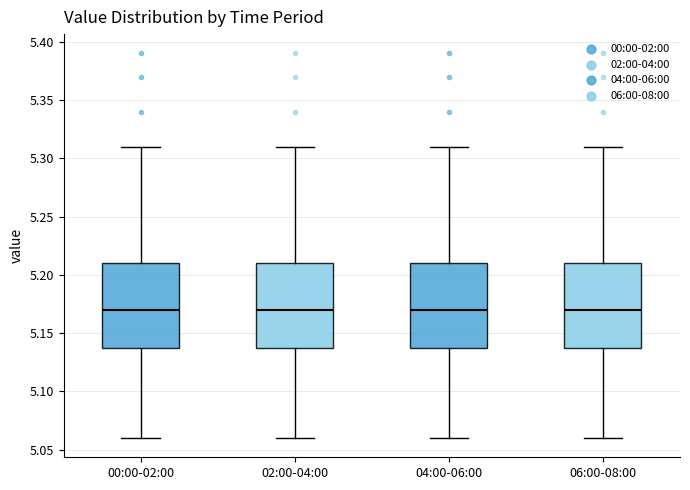

Reading left to right, transcribe this box plot: for each box, give where its median line is, the range the box spans, and where its two whiskers end, as read against the y-axis. The values are not printed on the chart, so give them approximately, as read against the axis.

00:00-02:00: median 5.17, box 5.14 to 5.21, whiskers 5.06 to 5.31
02:00-04:00: median 5.17, box 5.14 to 5.21, whiskers 5.06 to 5.31
04:00-06:00: median 5.17, box 5.14 to 5.21, whiskers 5.06 to 5.31
06:00-08:00: median 5.17, box 5.14 to 5.21, whiskers 5.06 to 5.31